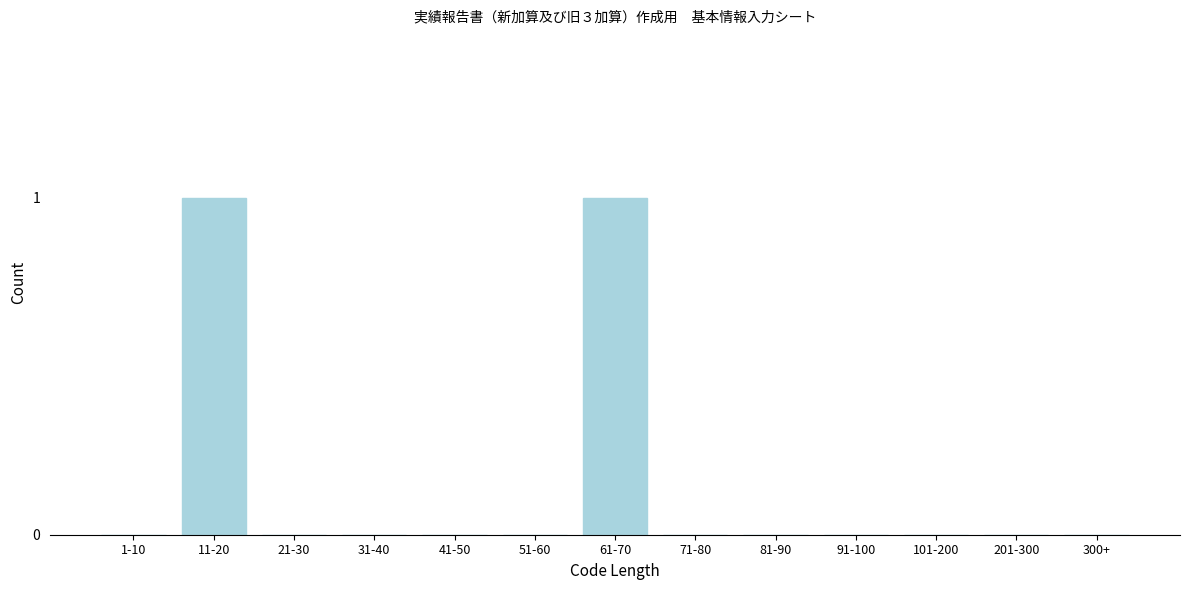

Reading left to right, extract all data points from this chart.

1-10=0	11-20=1	21-30=0	31-40=0	41-50=0	51-60=0	61-70=1	71-80=0	81-90=0	91-100=0	101-200=0	201-300=0	300+=0